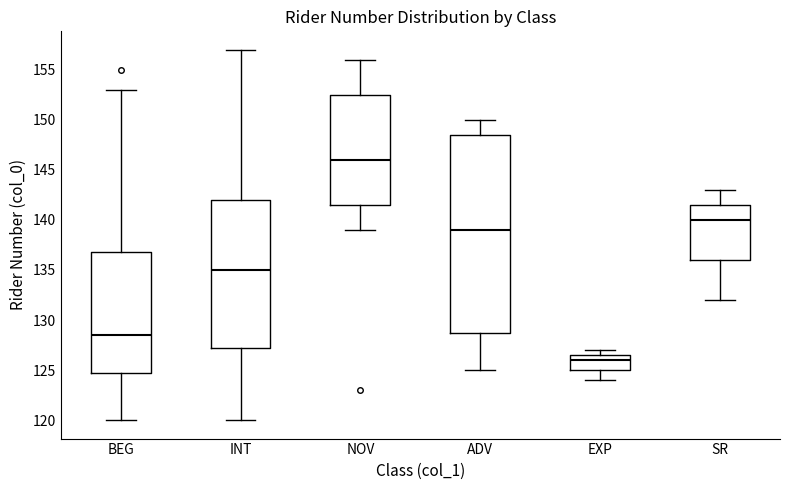

Where does the upper whisker of the box for ADV end on the y-axis? The values are not printed on the chart, so give them approximately, as read against the axis.

150.0